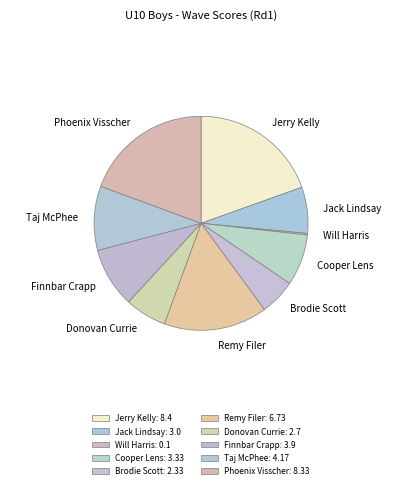

Is Brodie Scott the majority of the pie?

No